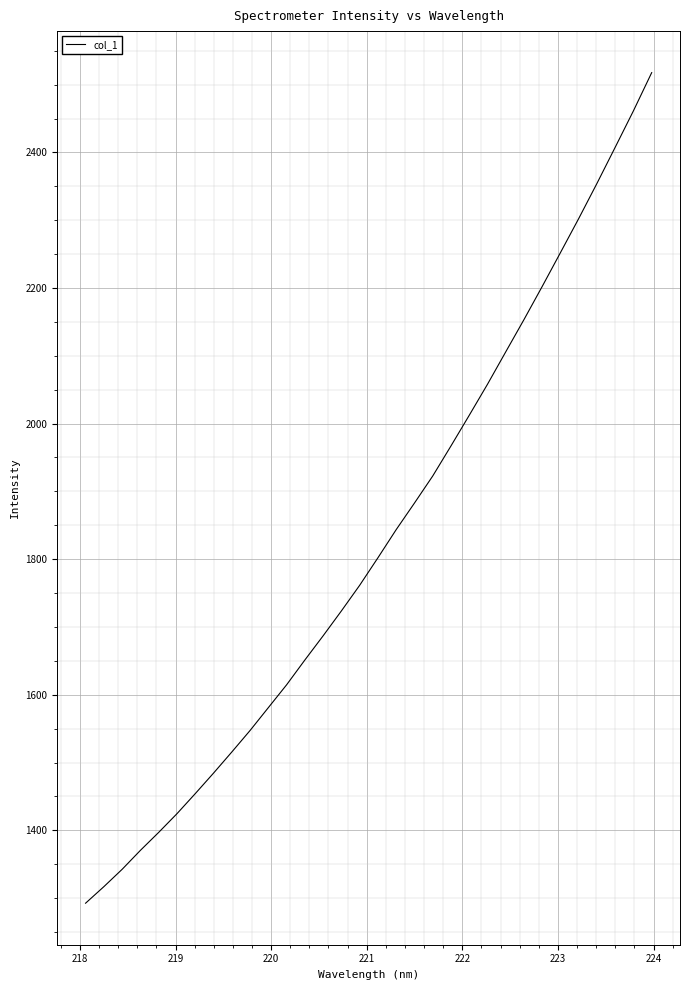

What is the difference between the maximum and minimum values?

1225.2